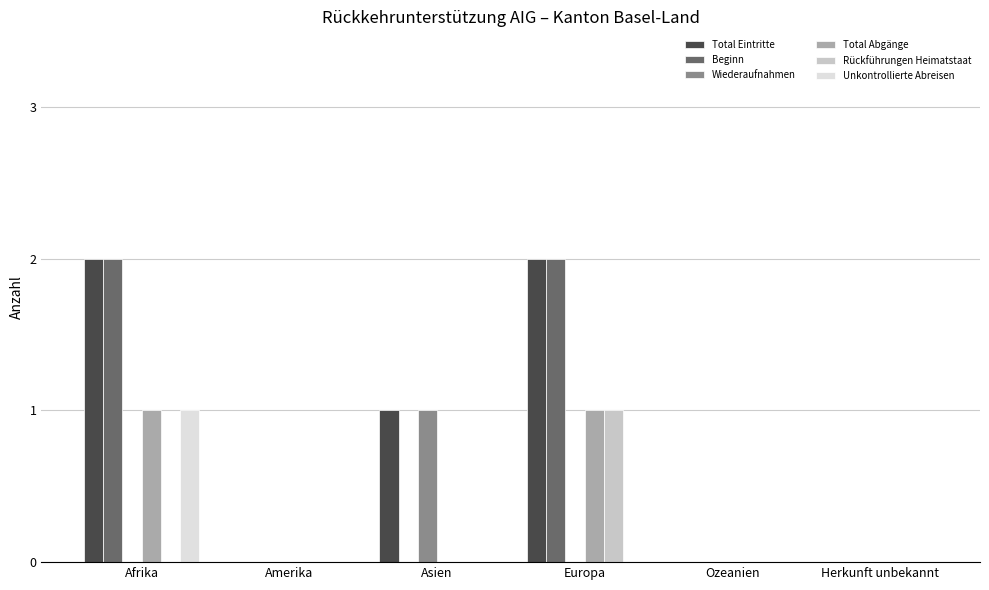

What is the total value across all series at Europa?

6